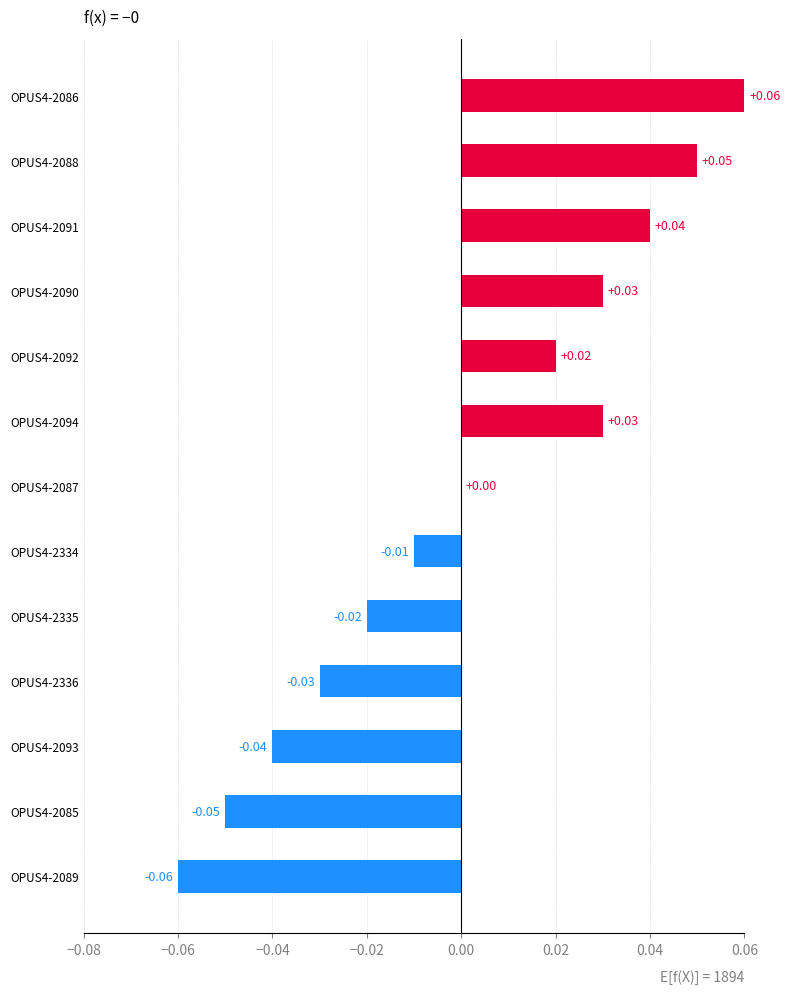

Which label corresponds to the largest value in the chart?

OPUS4-2086